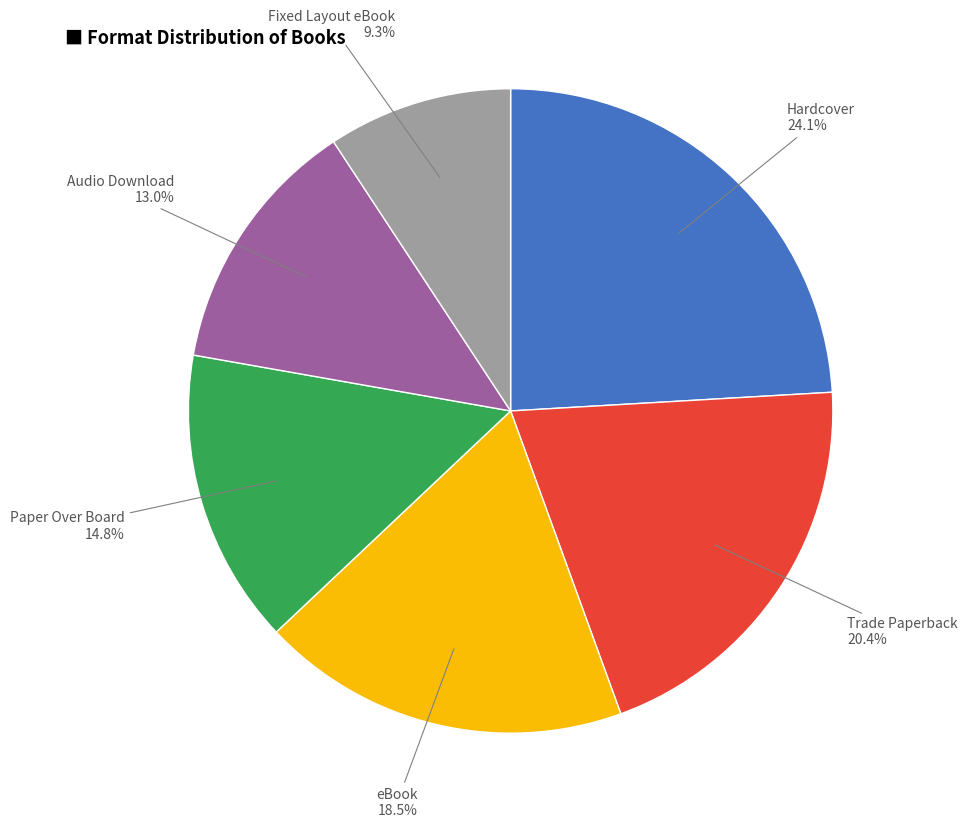

Does any single category account for the majority?

No